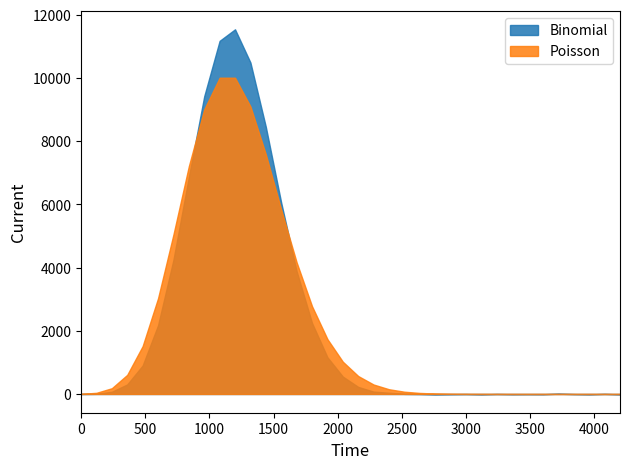

Between 29 and 28, which is larger?

28